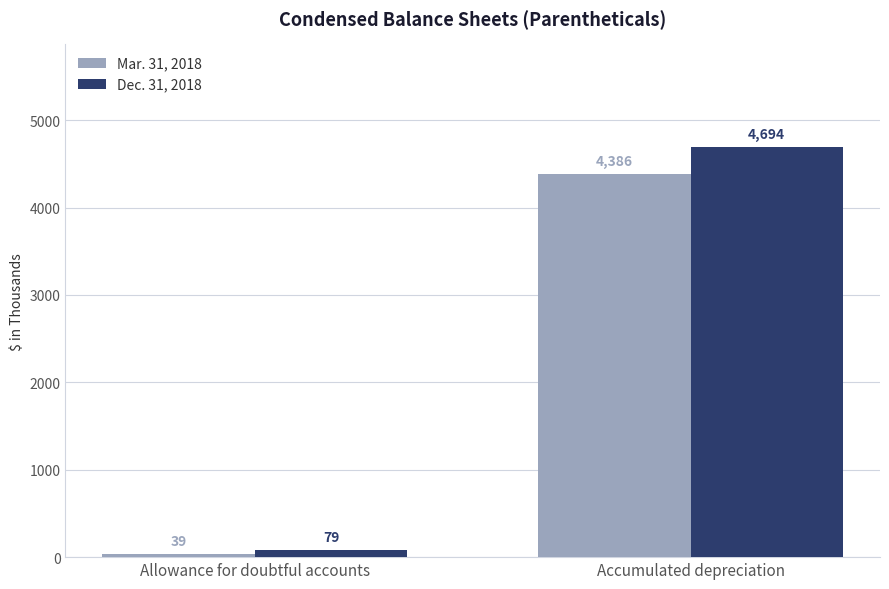

Which series has the largest total across all categories?

Dec. 31, 2018